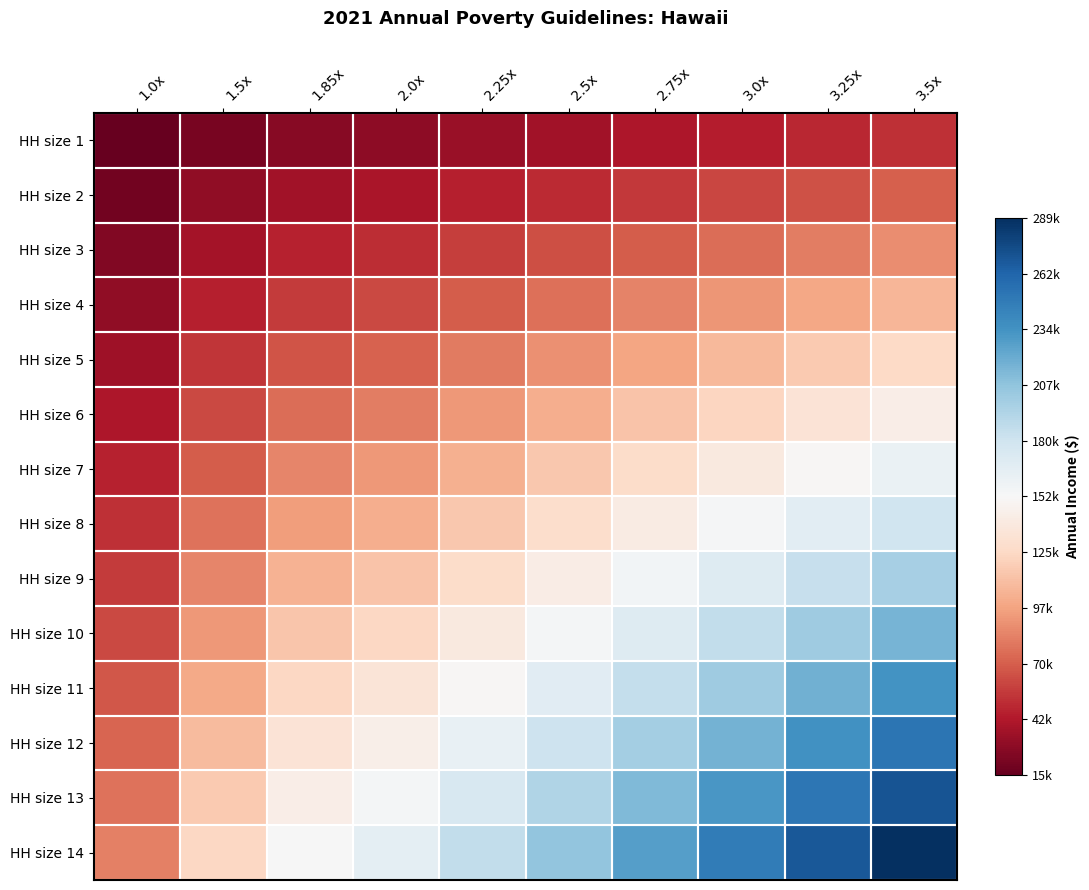

Reading left to right, list all the values displayed in this chart.

HH size 1: 1.0x=-1.0	1.5x=-0.9	1.85x=-0.9	2.0x=-0.9	2.25x=-0.9	2.5x=-0.8	2.75x=-0.8	3.0x=-0.8	3.25x=-0.8	3.5x=-0.7
HH size 2: 1.0x=-1.0	1.5x=-0.9	1.85x=-0.8	2.0x=-0.8	2.25x=-0.8	2.5x=-0.7	2.75x=-0.7	3.0x=-0.7	3.25x=-0.6	3.5x=-0.6
HH size 3: 1.0x=-0.9	1.5x=-0.8	1.85x=-0.8	2.0x=-0.7	2.25x=-0.7	2.5x=-0.6	2.75x=-0.6	3.0x=-0.6	3.25x=-0.5	3.5x=-0.5
HH size 4: 1.0x=-0.9	1.5x=-0.8	1.85x=-0.7	2.0x=-0.7	2.25x=-0.6	2.5x=-0.6	2.75x=-0.5	3.0x=-0.4	3.25x=-0.4	3.5x=-0.3
HH size 5: 1.0x=-0.8	1.5x=-0.7	1.85x=-0.6	2.0x=-0.6	2.25x=-0.5	2.5x=-0.5	2.75x=-0.4	3.0x=-0.3	3.25x=-0.3	3.5x=-0.2
HH size 6: 1.0x=-0.8	1.5x=-0.7	1.85x=-0.6	2.0x=-0.5	2.25x=-0.4	2.5x=-0.4	2.75x=-0.3	3.0x=-0.2	3.25x=-0.1	3.5x=-0.1
HH size 7: 1.0x=-0.8	1.5x=-0.6	1.85x=-0.5	2.0x=-0.4	2.25x=-0.4	2.5x=-0.3	2.75x=-0.2	3.0x=-0.1	3.25x=-0.0	3.5x=0.1
HH size 8: 1.0x=-0.7	1.5x=-0.5	1.85x=-0.4	2.0x=-0.4	2.25x=-0.3	2.5x=-0.2	2.75x=-0.1	3.0x=0.0	3.25x=0.1	3.5x=0.2
HH size 9: 1.0x=-0.7	1.5x=-0.5	1.85x=-0.3	2.0x=-0.3	2.25x=-0.2	2.5x=-0.1	2.75x=0.0	3.0x=0.1	3.25x=0.2	3.5x=0.3
HH size 10: 1.0x=-0.7	1.5x=-0.4	1.85x=-0.3	2.0x=-0.2	2.25x=-0.1	2.5x=0.0	2.75x=0.1	3.0x=0.2	3.25x=0.4	3.5x=0.5
HH size 11: 1.0x=-0.6	1.5x=-0.4	1.85x=-0.2	2.0x=-0.1	2.25x=-0.0	2.5x=0.1	2.75x=0.2	3.0x=0.4	3.25x=0.5	3.5x=0.6
HH size 12: 1.0x=-0.6	1.5x=-0.3	1.85x=-0.1	2.0x=-0.1	2.25x=0.1	2.5x=0.2	2.75x=0.3	3.0x=0.5	3.25x=0.6	3.5x=0.7
HH size 13: 1.0x=-0.5	1.5x=-0.3	1.85x=-0.1	2.0x=0.0	2.25x=0.2	2.5x=0.3	2.75x=0.4	3.0x=0.6	3.25x=0.7	3.5x=0.9
HH size 14: 1.0x=-0.5	1.5x=-0.2	1.85x=0.0	2.0x=0.1	2.25x=0.2	2.5x=0.4	2.75x=0.5	3.0x=0.7	3.25x=0.8	3.5x=1.0